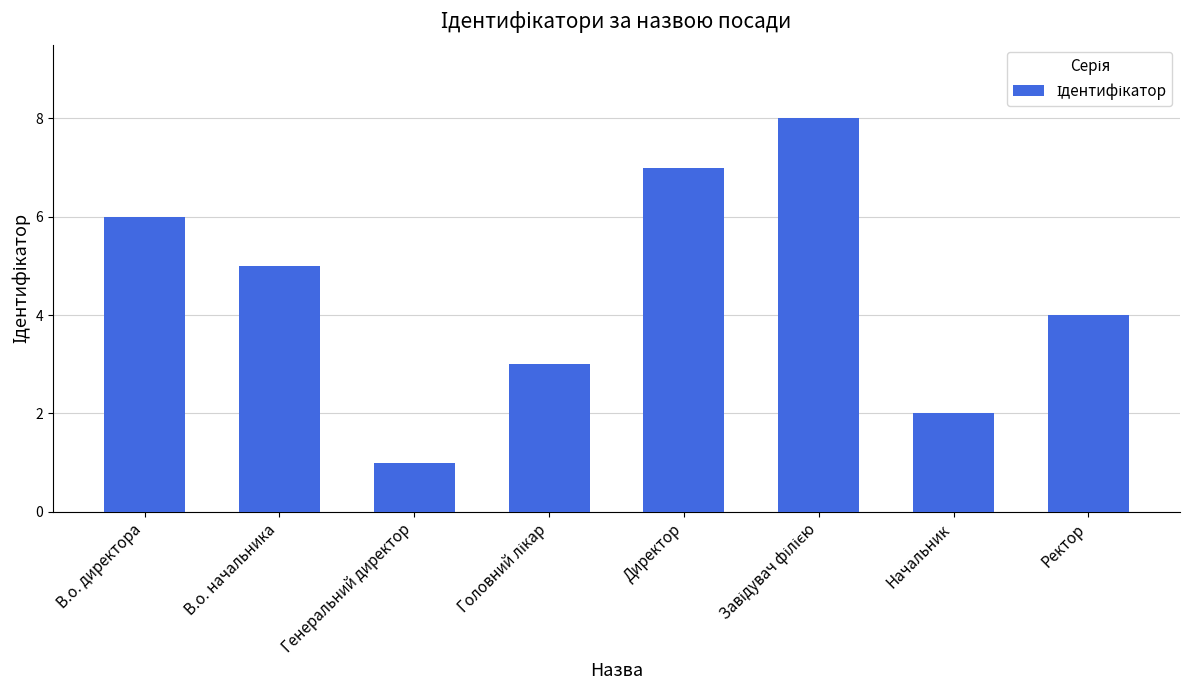

True or false: the data shows 1 at Ректор.

False